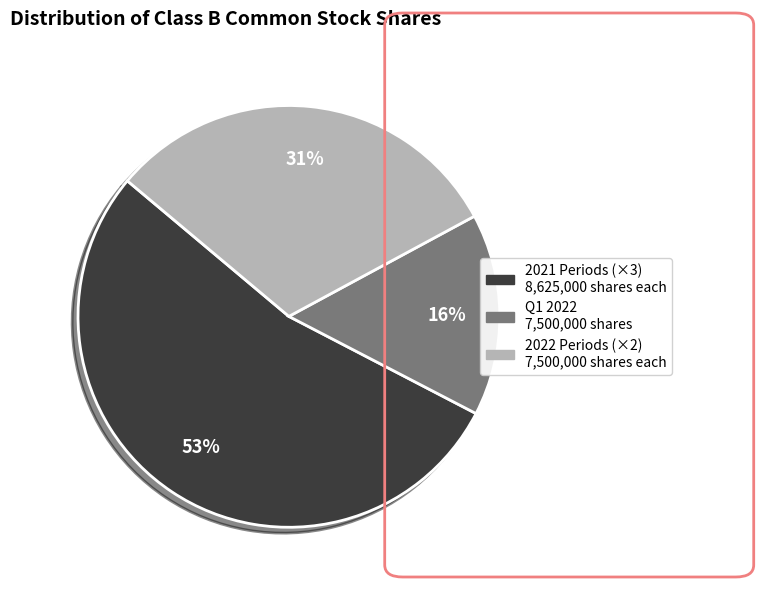

To the nearest percent, what is the average slice percentage?

33%